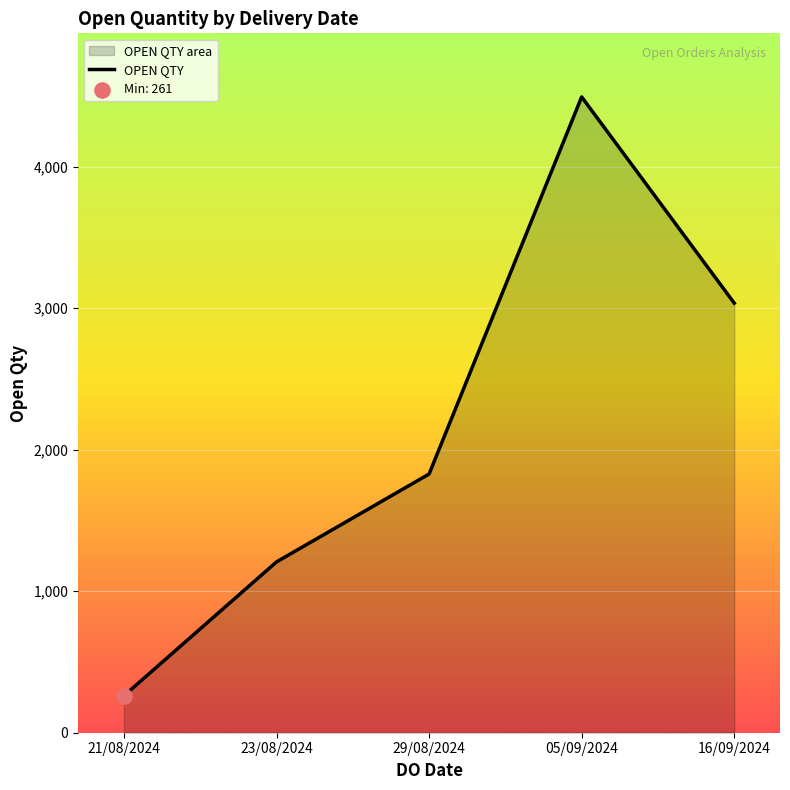

Approximately how many times larger is the value at 29/08/2024 compared to 05/09/2024?

0.4